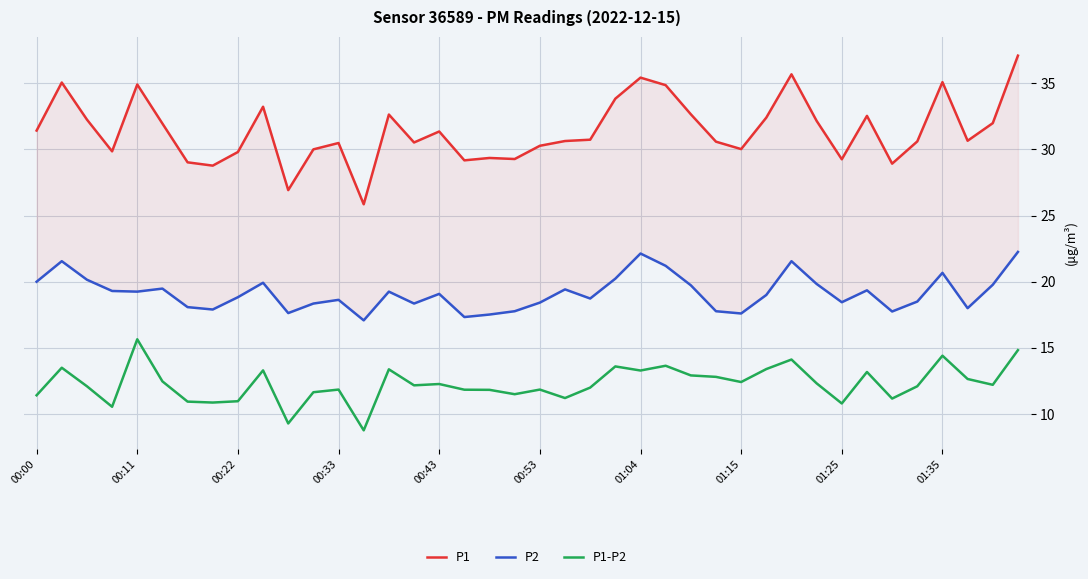

Reading left to right, transcribe all the data shown in this chart.

P1: 31.4	35.0	32.2	29.9	34.9	31.9	29.0	28.8	29.8	33.2	26.9	30.0	30.5	25.9	32.6	30.5	31.4	29.2	29.4	29.3	30.3	30.6	30.7	33.8	35.4	34.9	32.6	30.6	30.0	32.4	35.7	32.1	29.2	32.5	28.9	30.6	35.1	30.6	32.0	37.1
P2: 20.0	21.6	20.1	19.3	19.2	19.5	18.1	17.9	18.8	19.9	17.6	18.4	18.6	17.1	19.2	18.4	19.1	17.3	17.5	17.8	18.4	19.4	18.7	20.2	22.1	21.2	19.7	17.8	17.6	19.0	21.6	19.8	18.4	19.4	17.8	18.5	20.7	18.0	19.8	22.2
P1-P2: 11.4	13.5	12.1	10.6	15.6	12.5	10.9	10.9	11.0	13.3	9.3	11.6	11.9	8.8	13.4	12.2	12.3	11.8	11.8	11.5	11.8	11.2	12.0	13.6	13.3	13.7	12.9	12.8	12.4	13.4	14.1	12.3	10.8	13.2	11.2	12.1	14.4	12.6	12.2	14.8